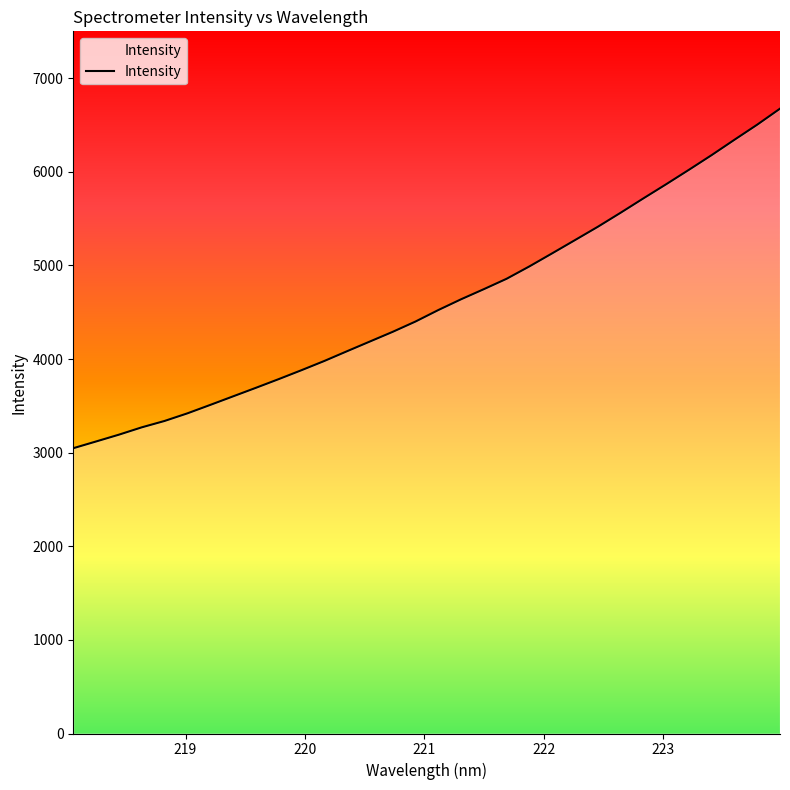

What is the difference between the maximum and second lowest values?

3554.7